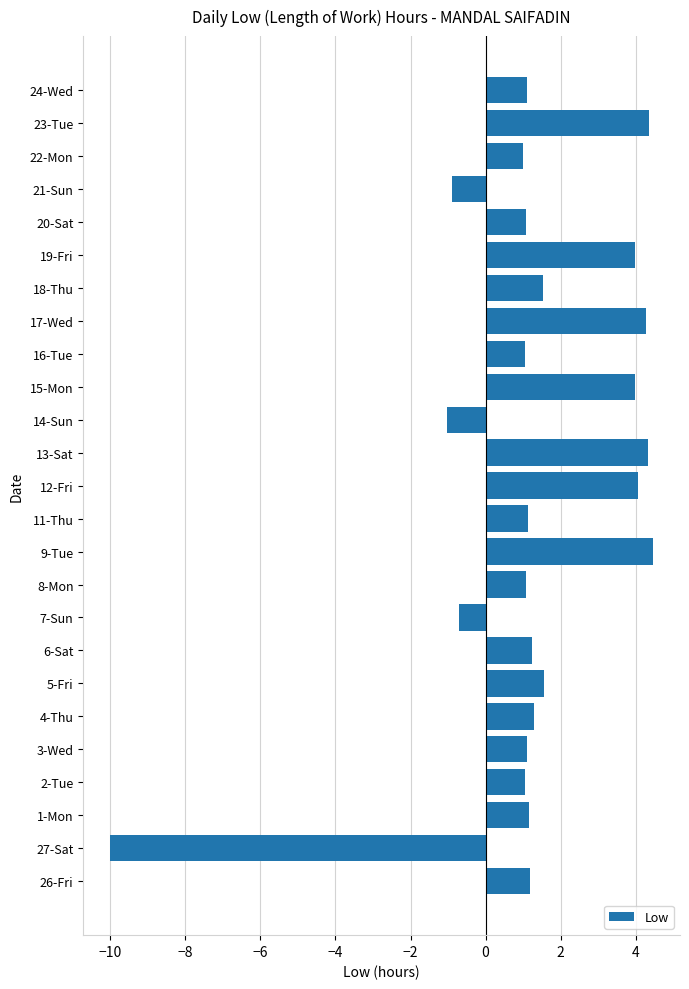

What is the average value?

1.3